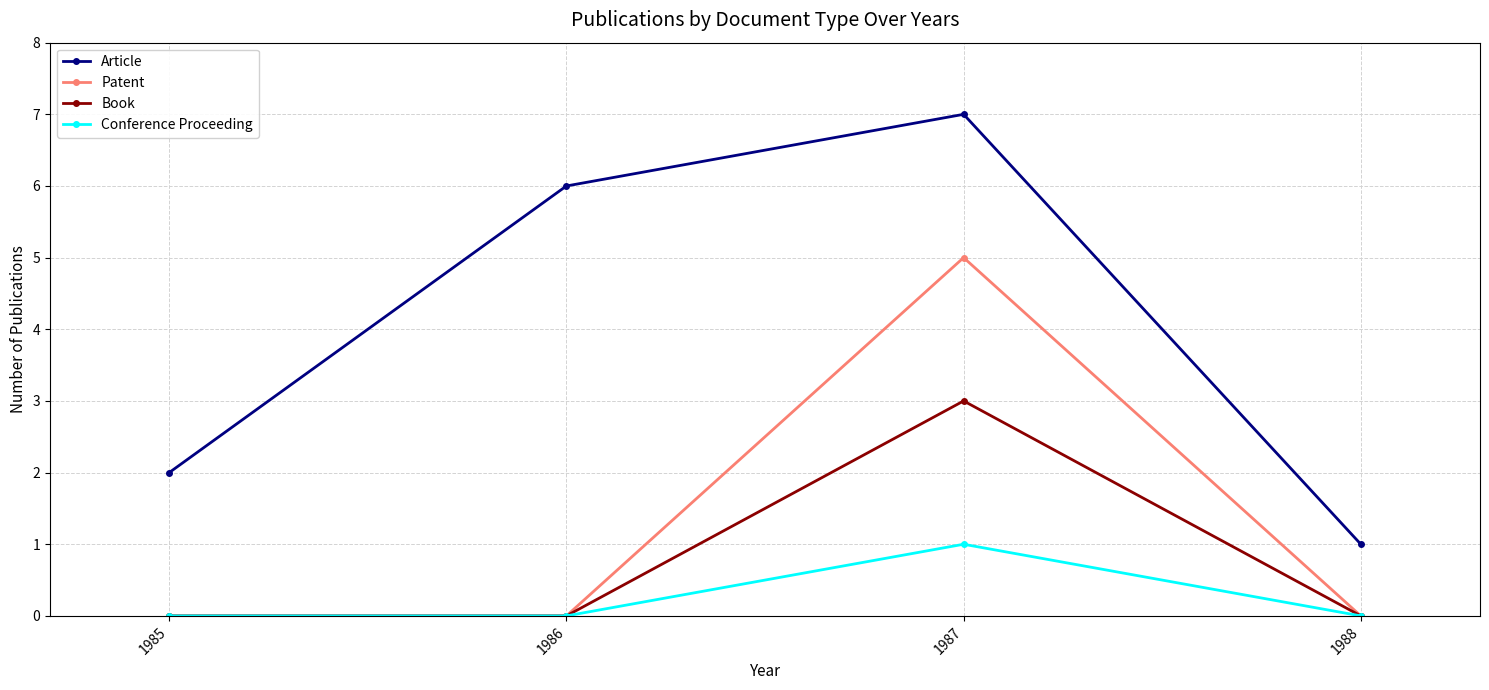

True or false: Article and Conference Proceeding intersect in this chart.

False